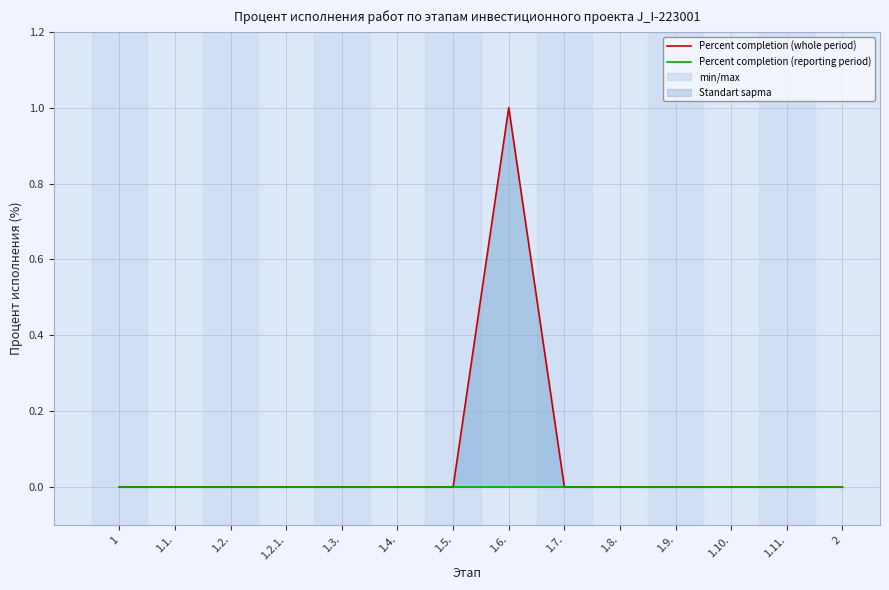

Which has a higher value, 1.11. or 1.9.?

1.11.